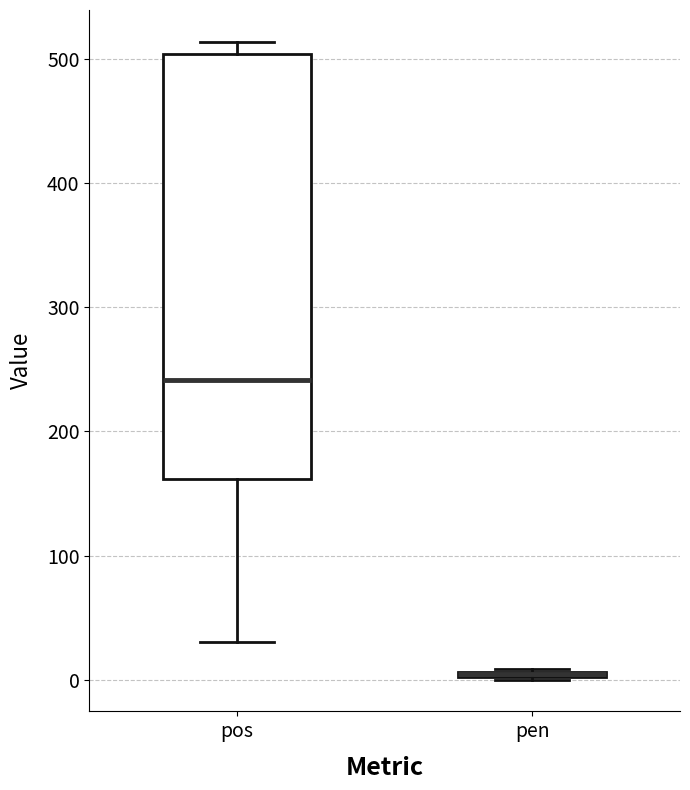

Which box is the tallest, from its lower edge to its upper edge?

pos